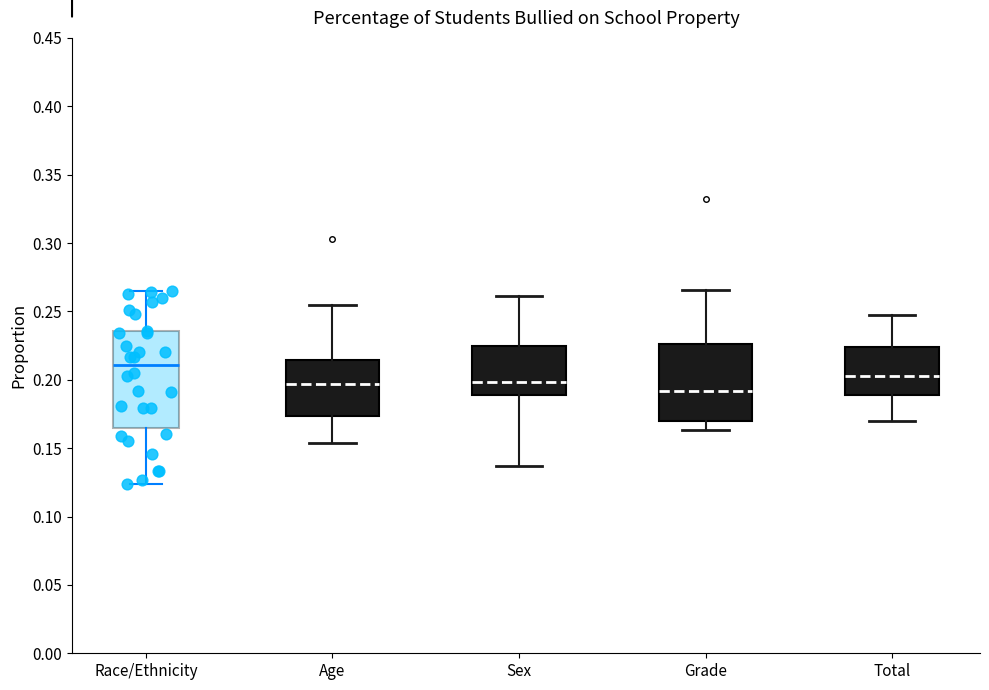

Where does the median line of the box for Total sit on the y-axis? The values are not printed on the chart, so give them approximately, as read against the axis.

0.205